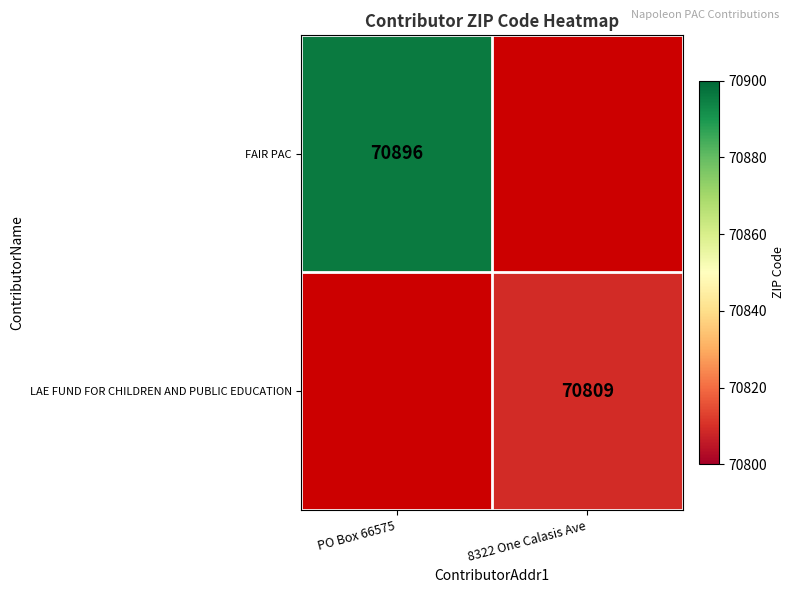

True or false: LAE FUND FOR CHILDREN AND PUBLIC EDUCATION has a value of 22308 at 8322 One Calasis Ave.

False